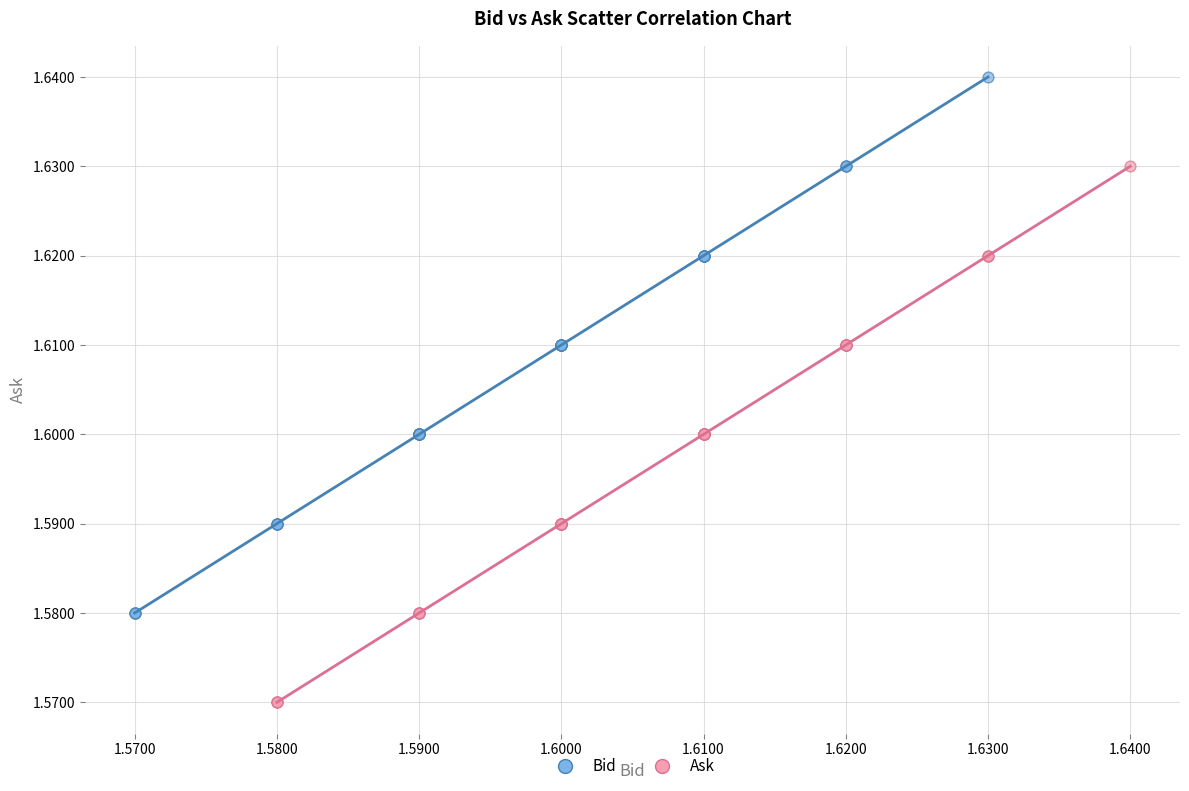

Which series contains the lowest Y value?

Ask